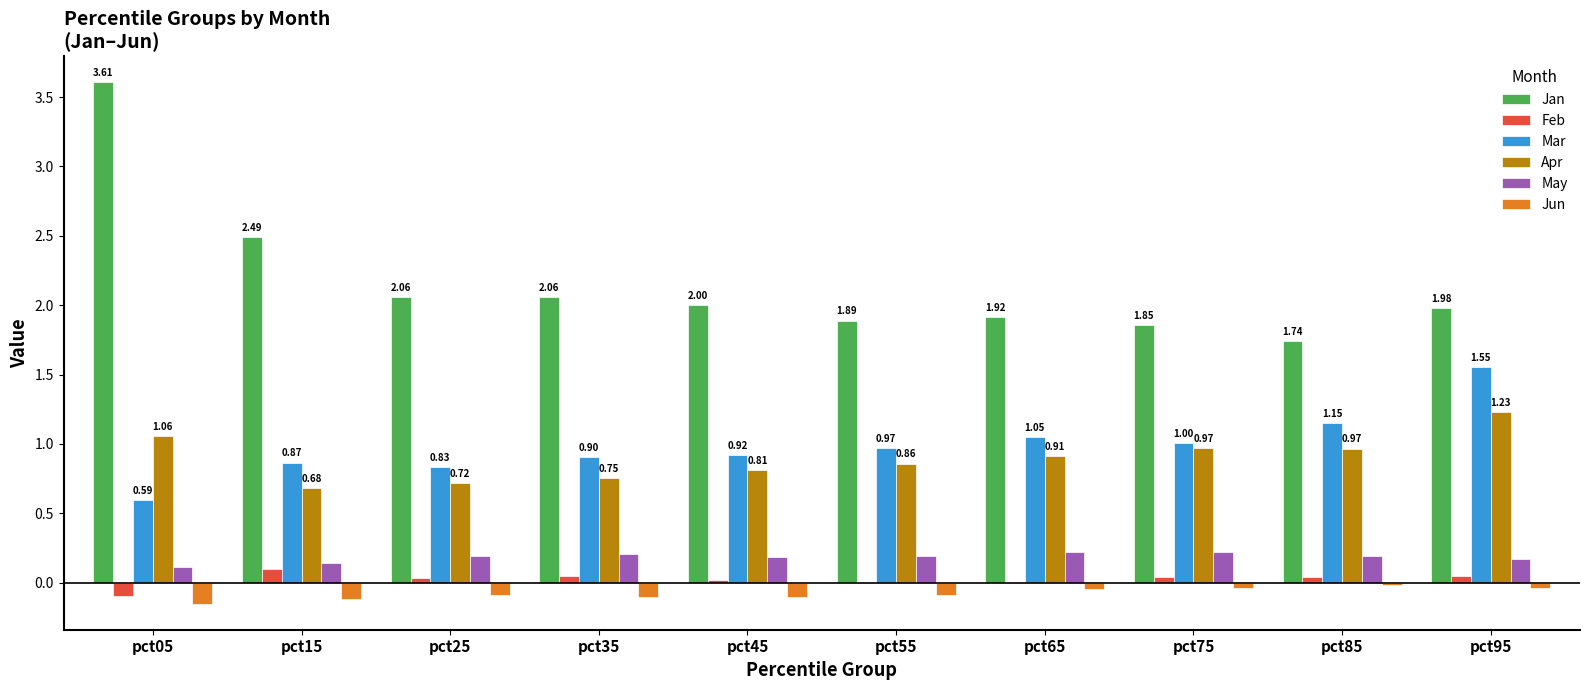

Is the value of May at pct45 greater than the value of Jan at pct15?

No